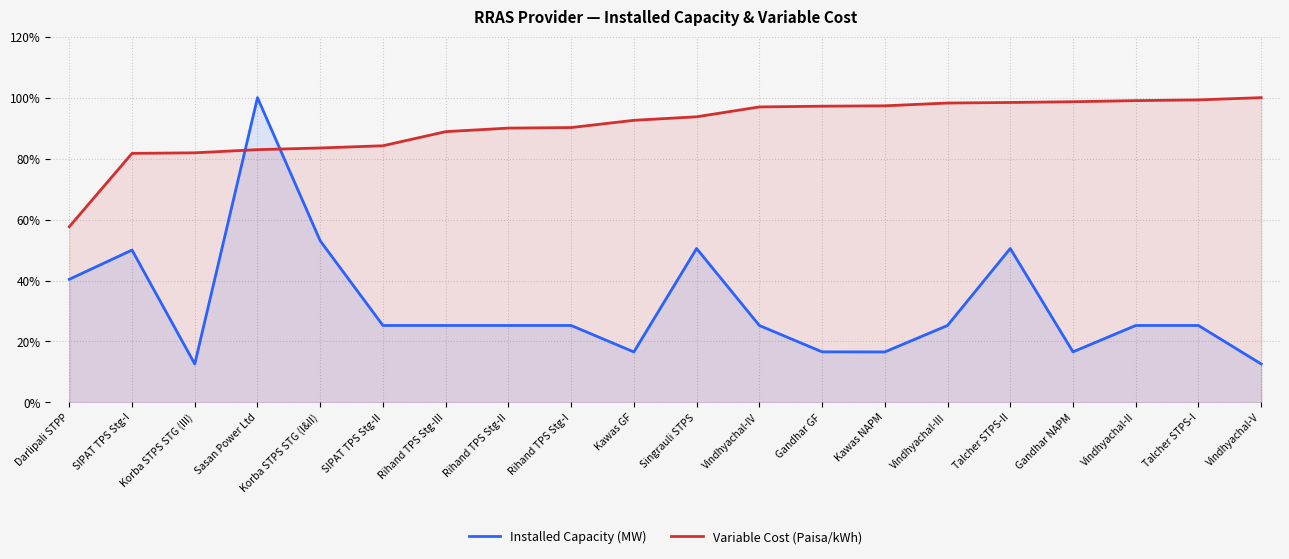

What is the difference between the maximum and minimum values in the Installed Capacity (MW) series?

87.4